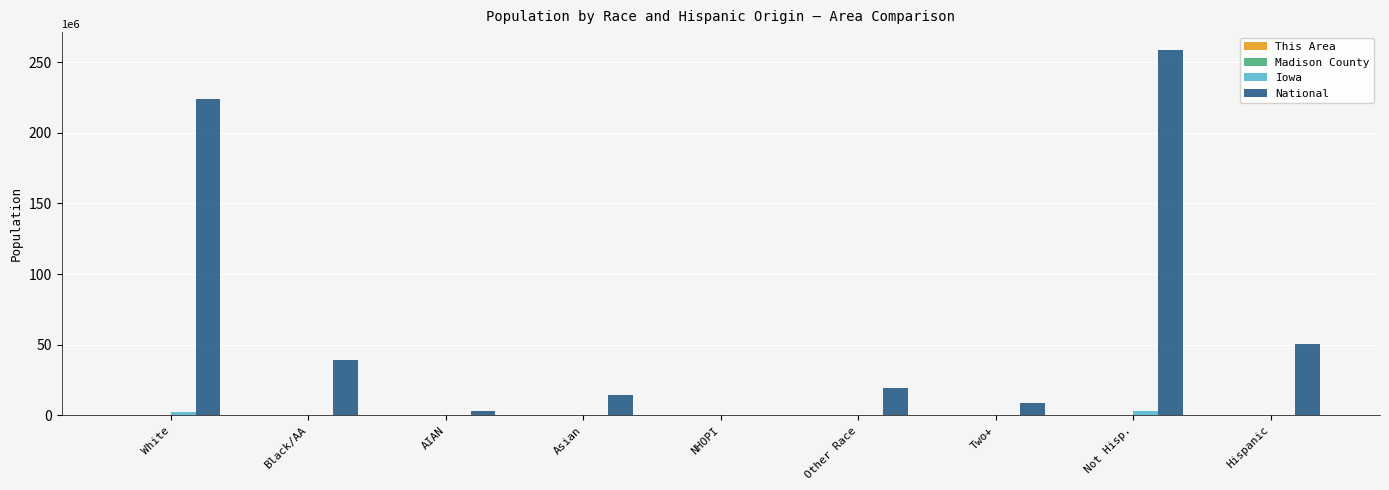

The National series shows 167852343 at Not Hisp.. True or false?

False